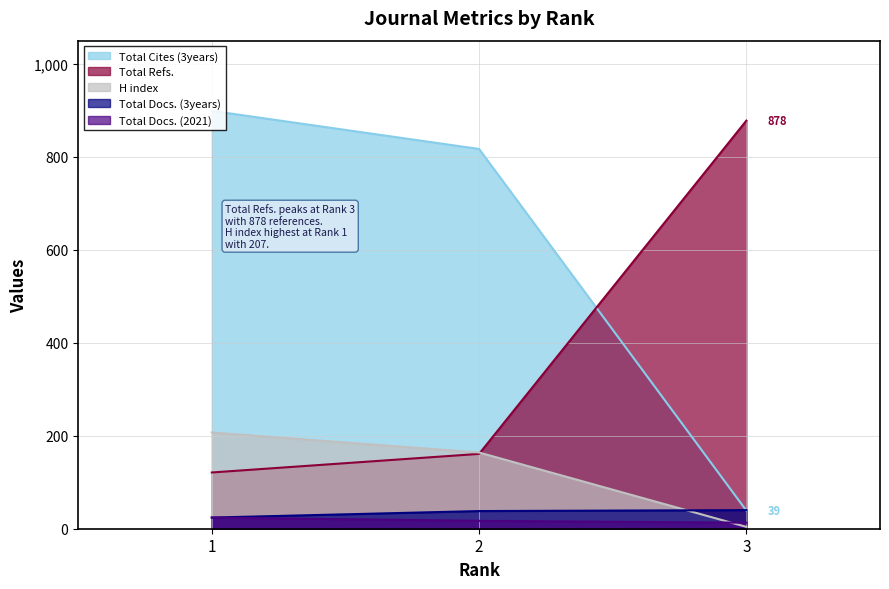

Reading left to right, extract all data points from this chart.

H index: 207	164	4
Total Docs. (2021): 24	17	13
Total Docs. (3years): 24	38	40
Total Refs.: 121	161	878
Total Cites (3years): 899	817	39